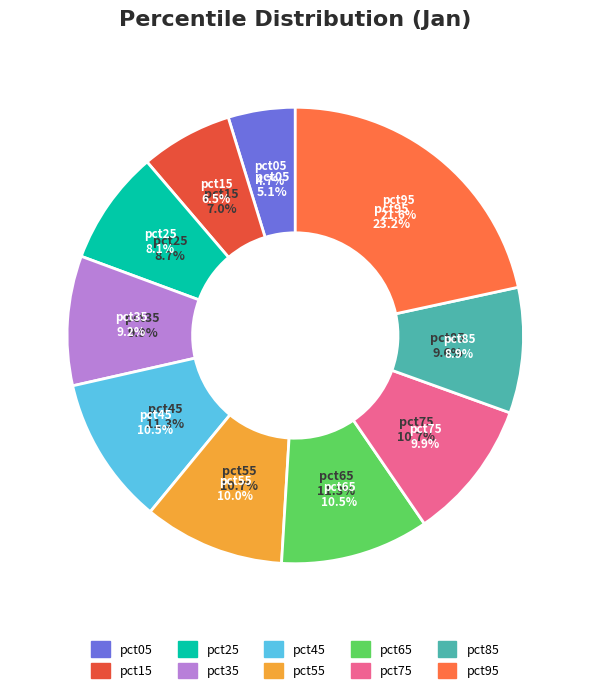

Is pct65 the majority of the pie?

No